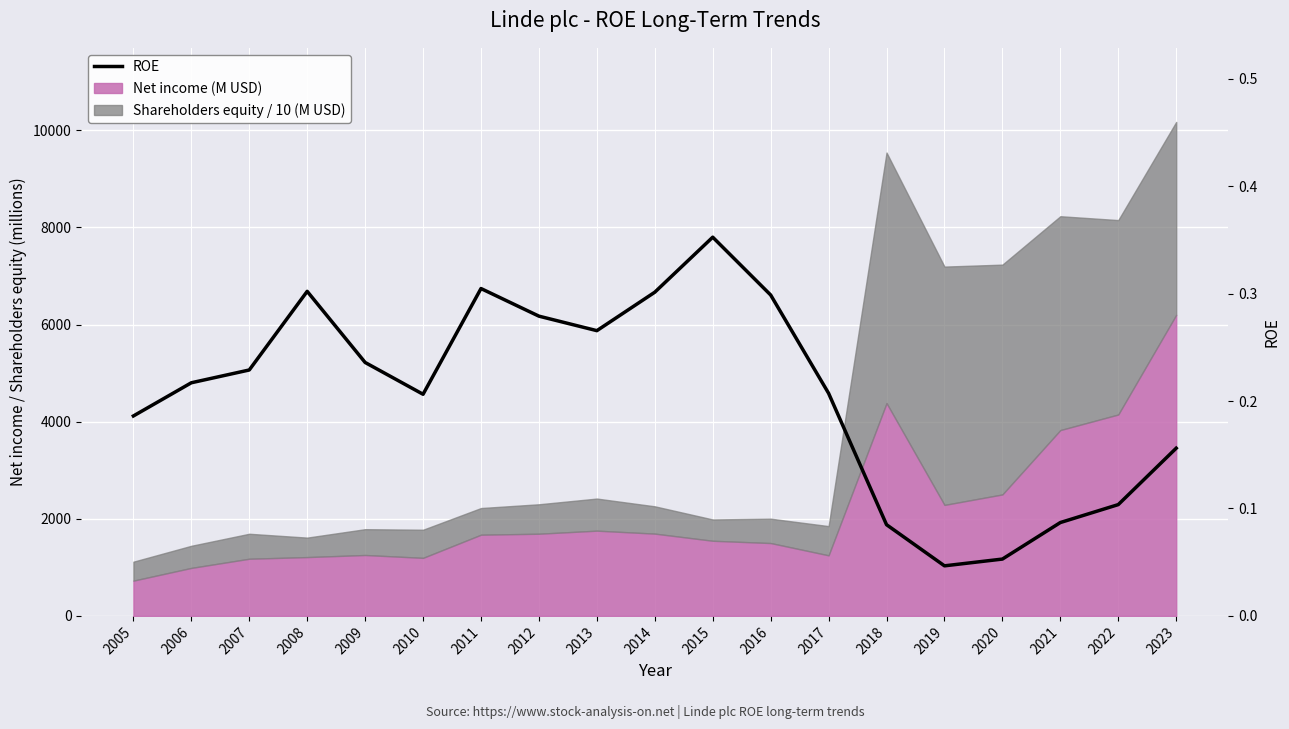

What is the value of the 5th point from the left?

0.2